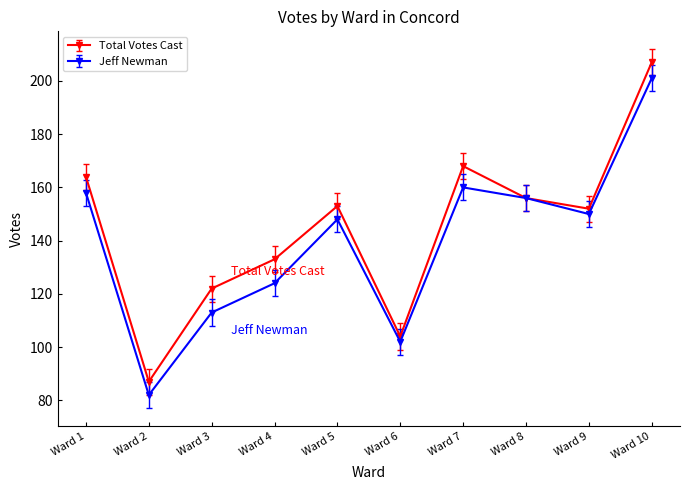

At Ward 2, list the series in order from smallest to largest.

Jeff Newman, Total Votes Cast